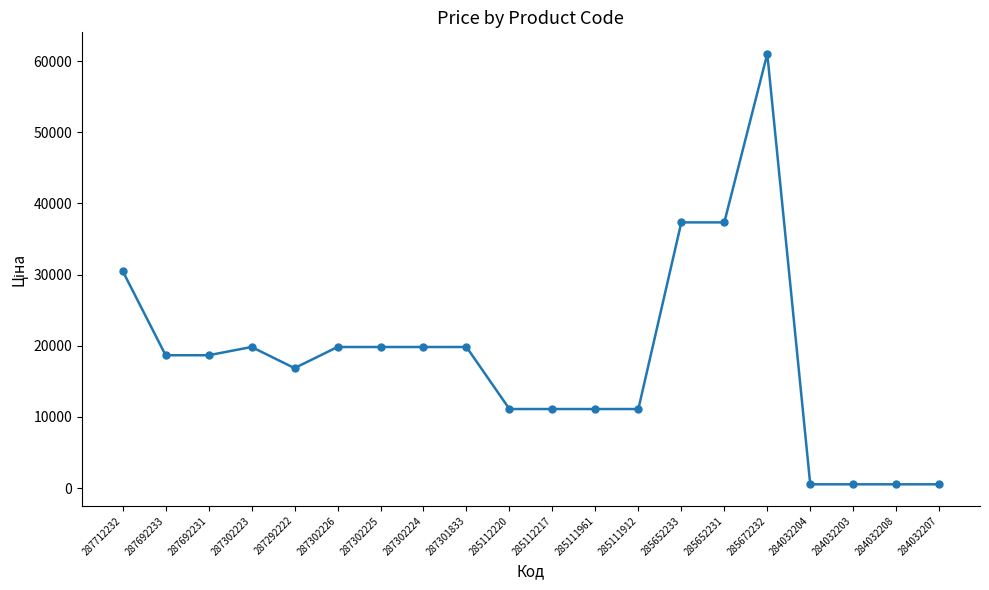

Is it true that the value at 285111912 is 11113.6?

True